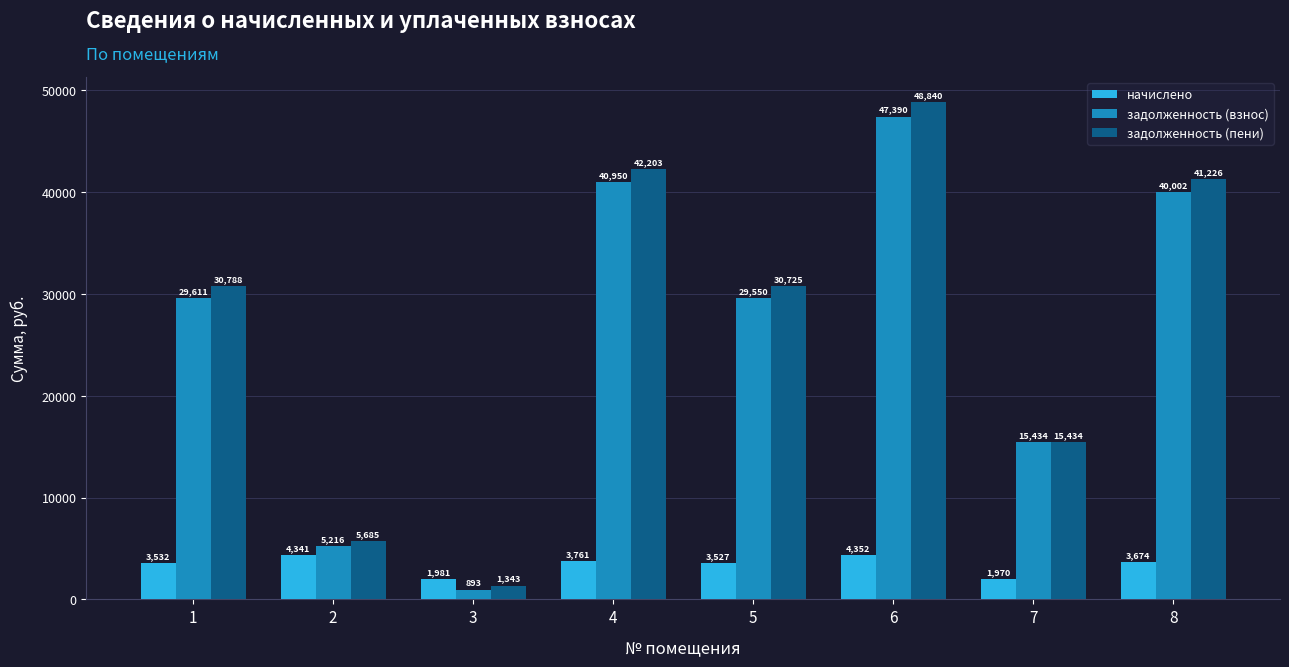

The задолженность (взнос) series shows 27166.6 at 7. True or false?

False